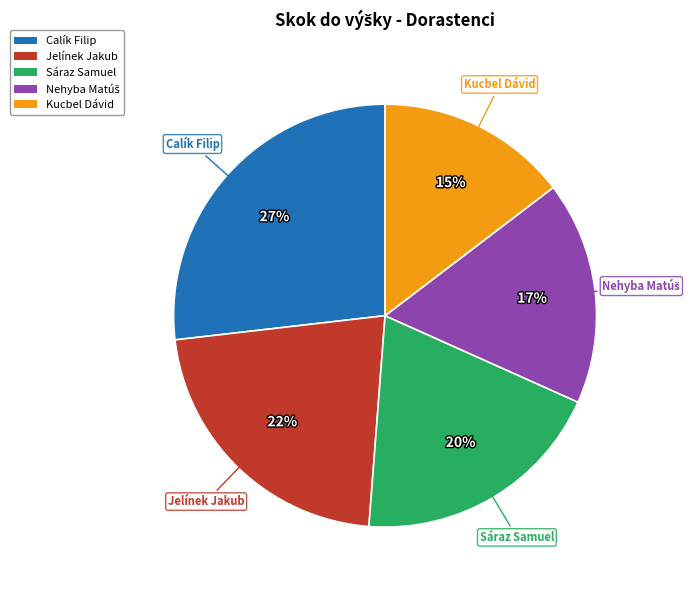

Combined, do Calík Filip and Jelínek Jakub account for over 50%?

No